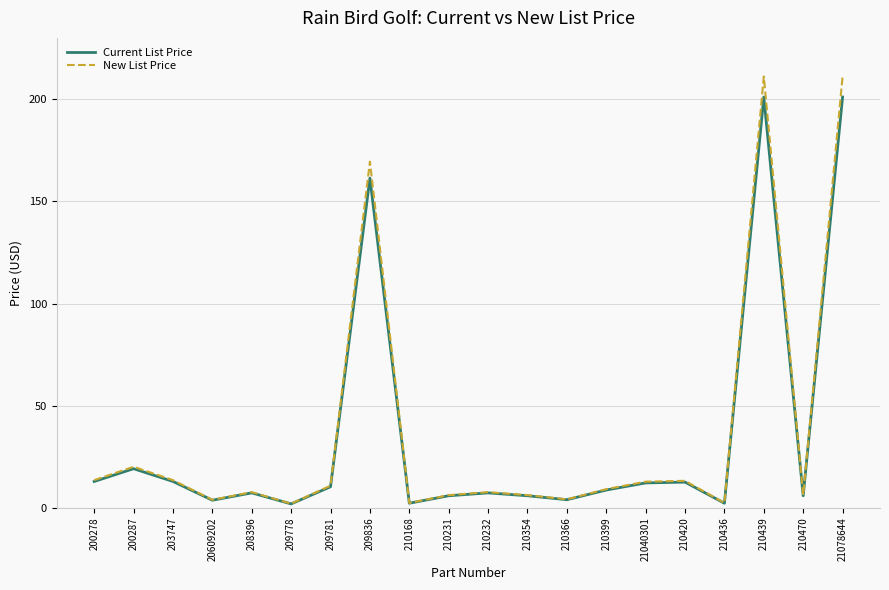

What is the maximum value for Current List Price?

201.1